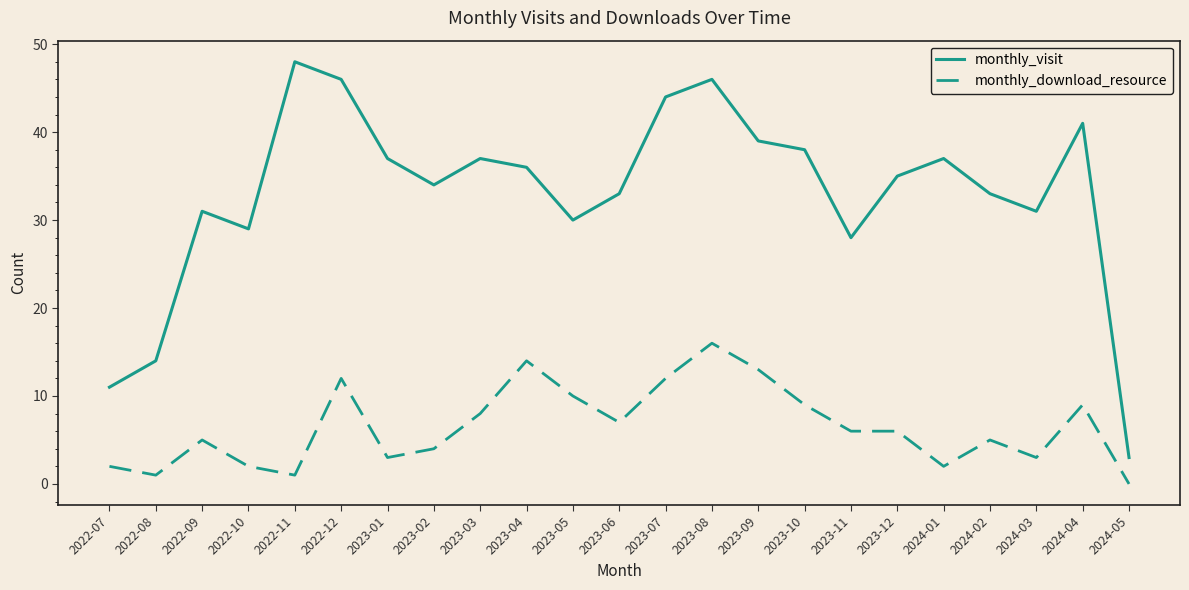

Which series has the widest spread of values?

monthly_visit